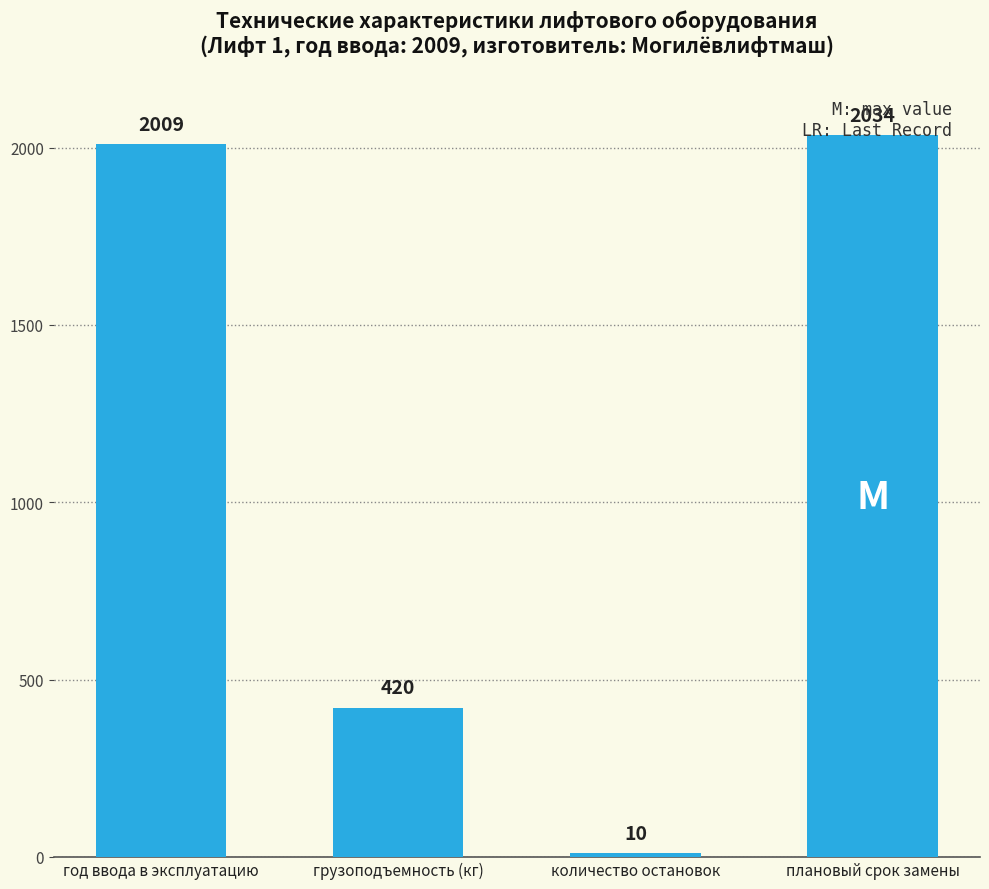

Rank the categories by value from lowest to highest.

количество остановок, грузоподъемность (кг), год ввода в эксплуатацию, плановый срок замены